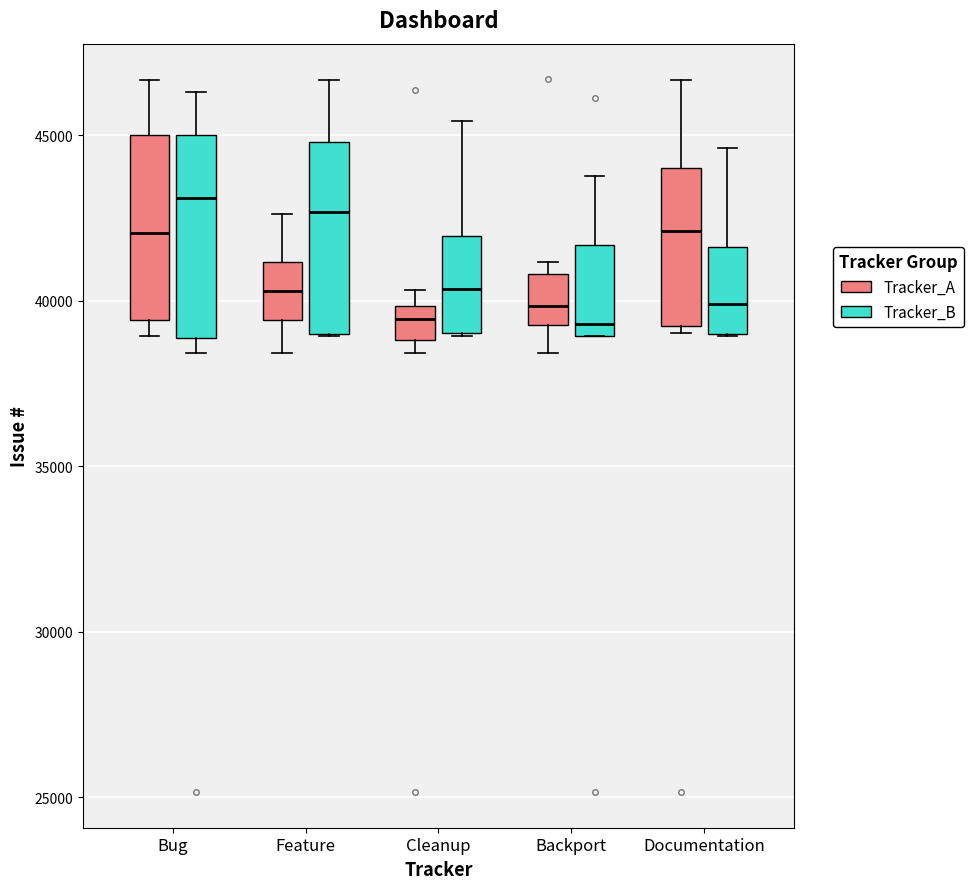

Reading left to right, read every box against the y-axis: the position of its median line, the range the box covers, and the ends of its whiskers. The values are not printed on the chart, so give them approximately, as read against the axis.

Bug (Tracker_A): median 42000, box 39500 to 45000, whiskers 39000 to 46500
Bug (Tracker_B): median 43000, box 39000 to 45000, whiskers 38500 to 46500
Feature (Tracker_A): median 40500, box 39500 to 41000, whiskers 38500 to 42500
Feature (Tracker_B): median 42500, box 39000 to 45000, whiskers 39000 to 46500
Cleanup (Tracker_A): median 39500, box 39000 to 40000, whiskers 38500 to 40500
Cleanup (Tracker_B): median 40500, box 39000 to 42000, whiskers 39000 to 45500
Backport (Tracker_A): median 40000, box 39500 to 41000, whiskers 38500 to 41000 (just above the box's upper edge)
Backport (Tracker_B): median 39500, box 39000 to 41500, whiskers 39000 to 44000
Documentation (Tracker_A): median 42000, box 39000 to 44000, whiskers 39000 (just below the box's lower edge) to 46500
Documentation (Tracker_B): median 40000, box 39000 to 41500, whiskers 39000 to 44500